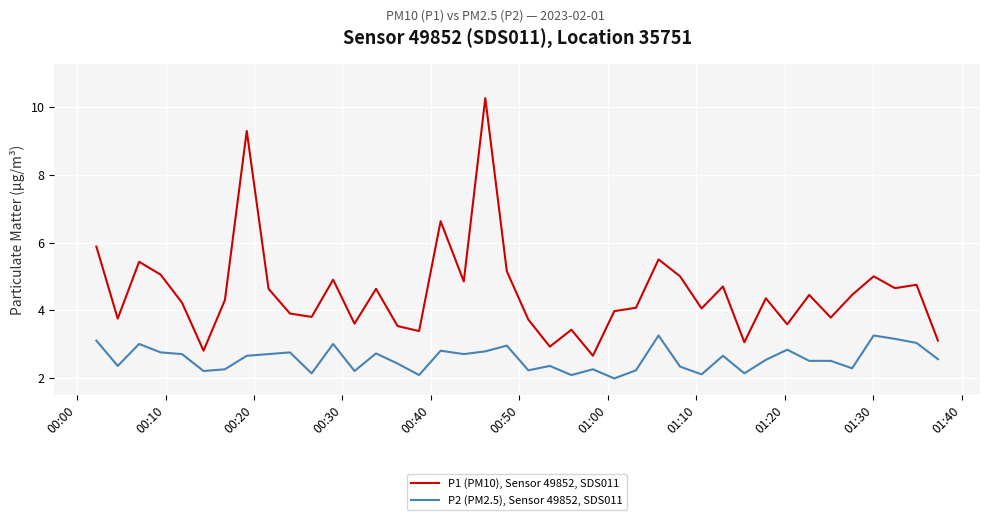

What is the average value of the P2 (PM2.5), Sensor 49852, SDS011 series?

2.6